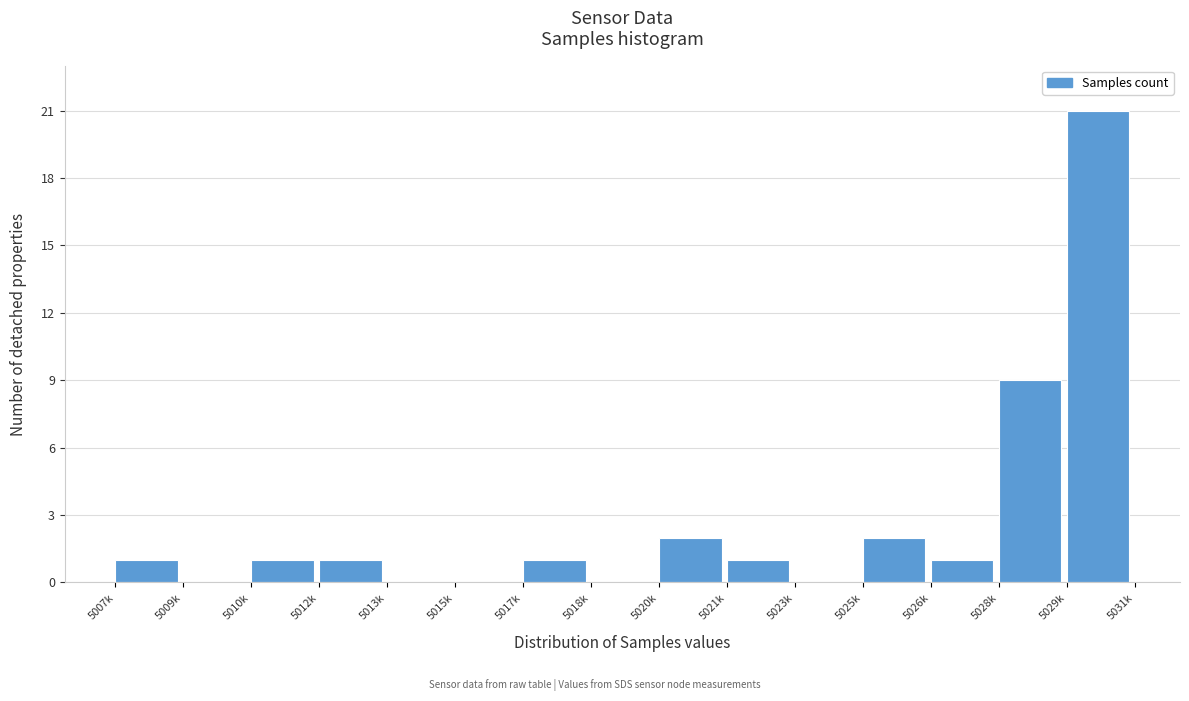

Reading left to right, extract all data points from this chart.

5007k=1	5009k=0	5010k=1	5012k=1	5013k=0	5015k=0	5017k=1	5018k=0	5020k=2	5021k=1	5023k=0	5025k=2	5026k=1	5028k=9	5029k=21